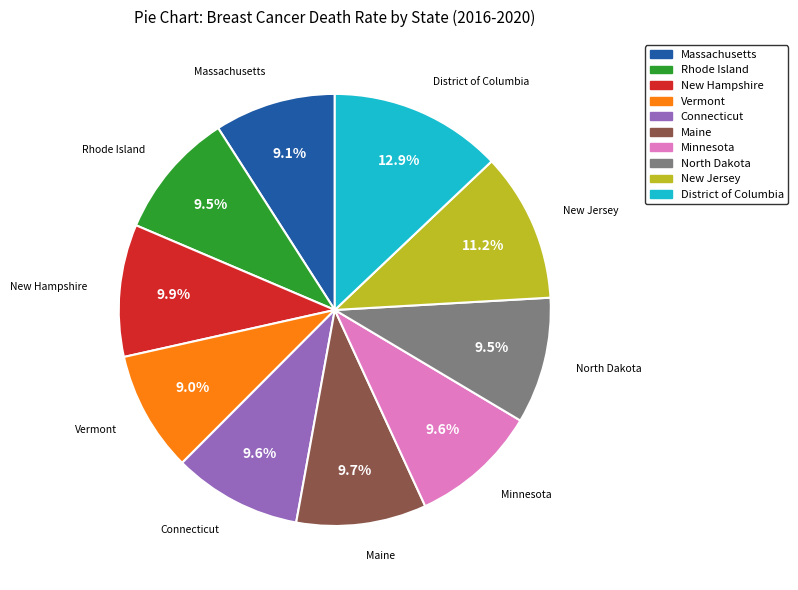

Which has a higher value, Massachusetts or Connecticut?

Connecticut